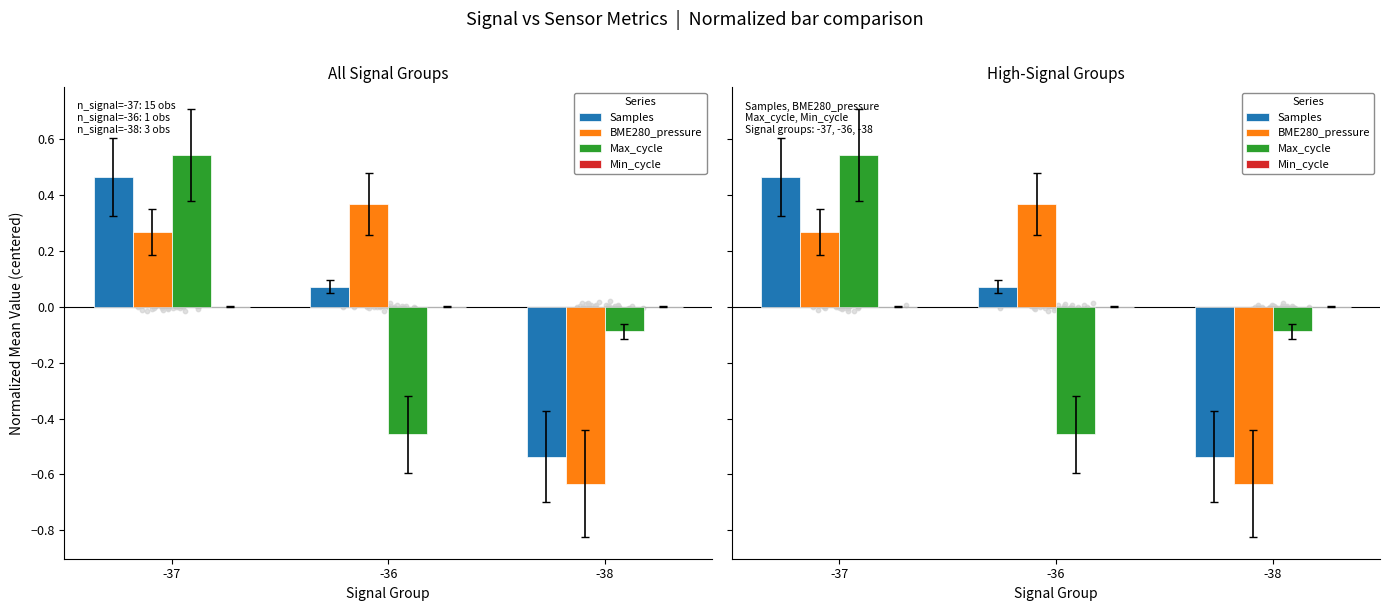

Which series contains the lowest Y value?

BME280_pressure